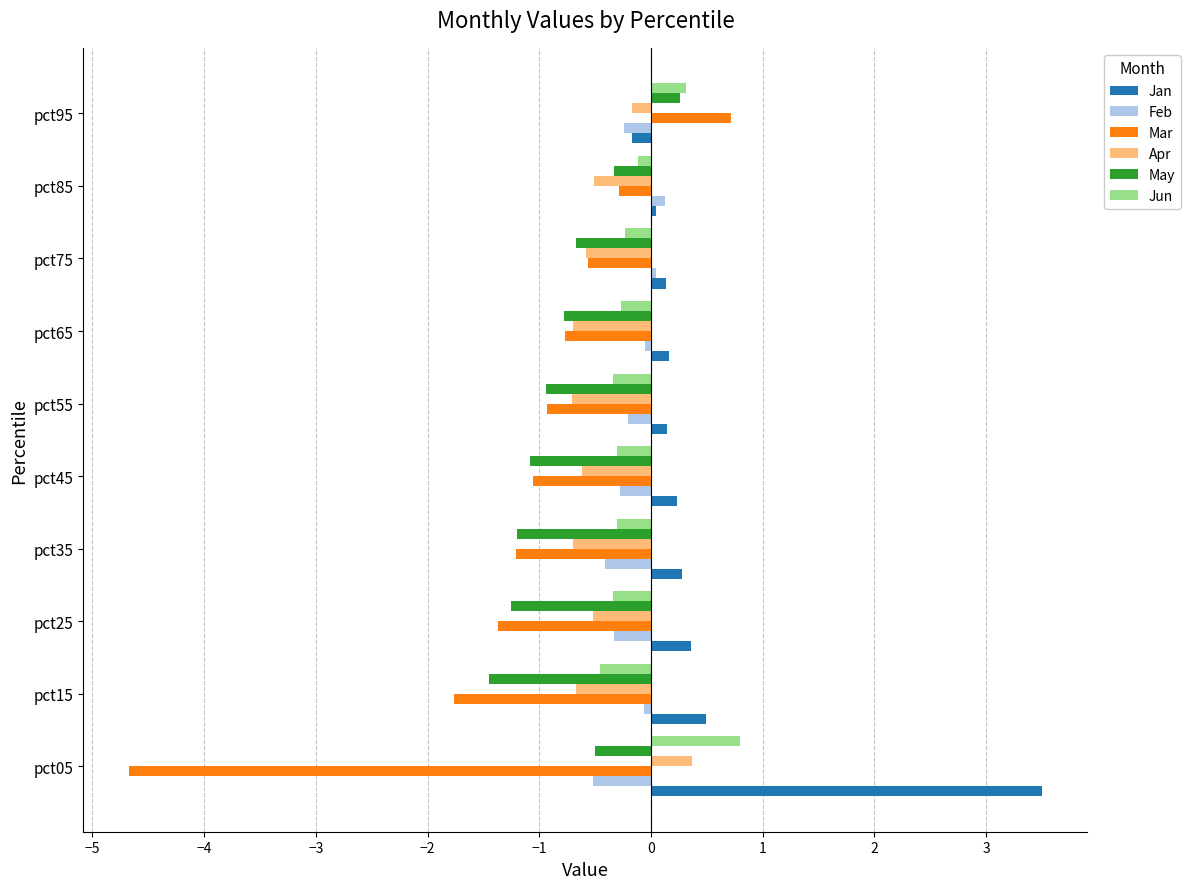

At which label does Jun reach its peak?

pct05